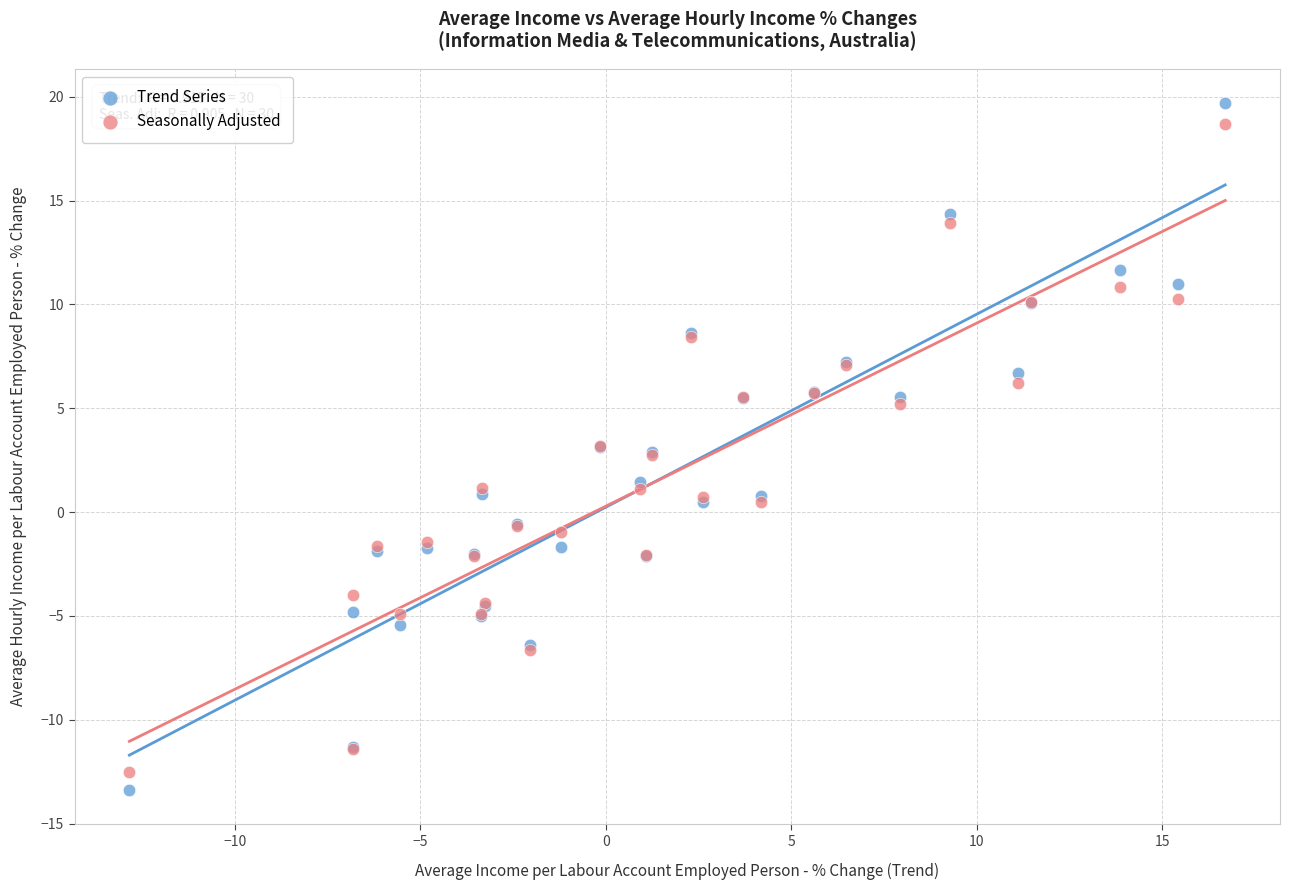

What is the X range (max minus min) for the scatter plot?

29.6